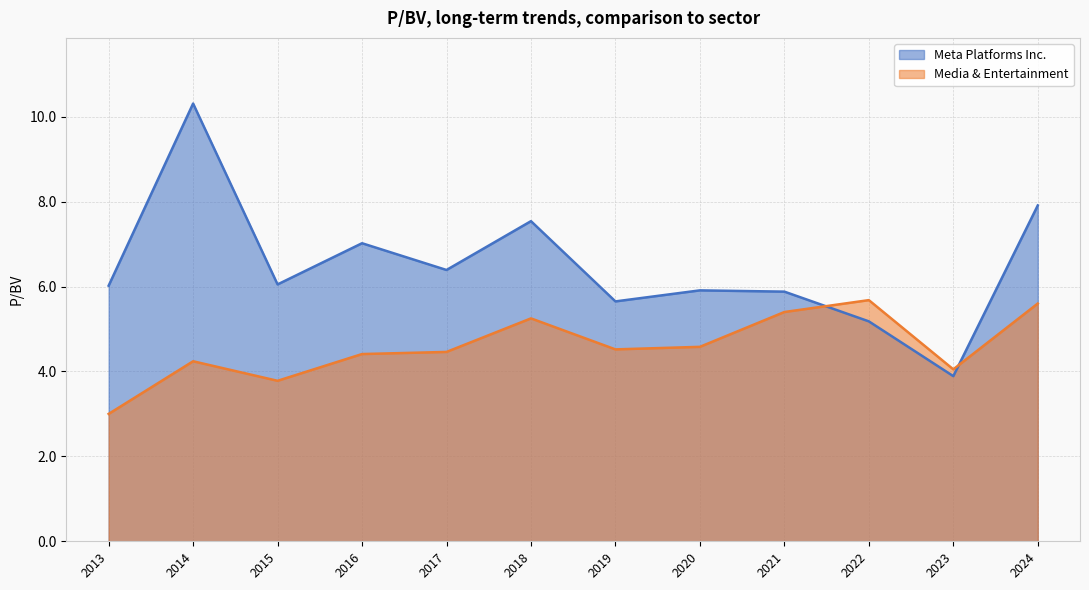

What is the difference between the Media & Entertainment values at 2019 and 2018?

0.7